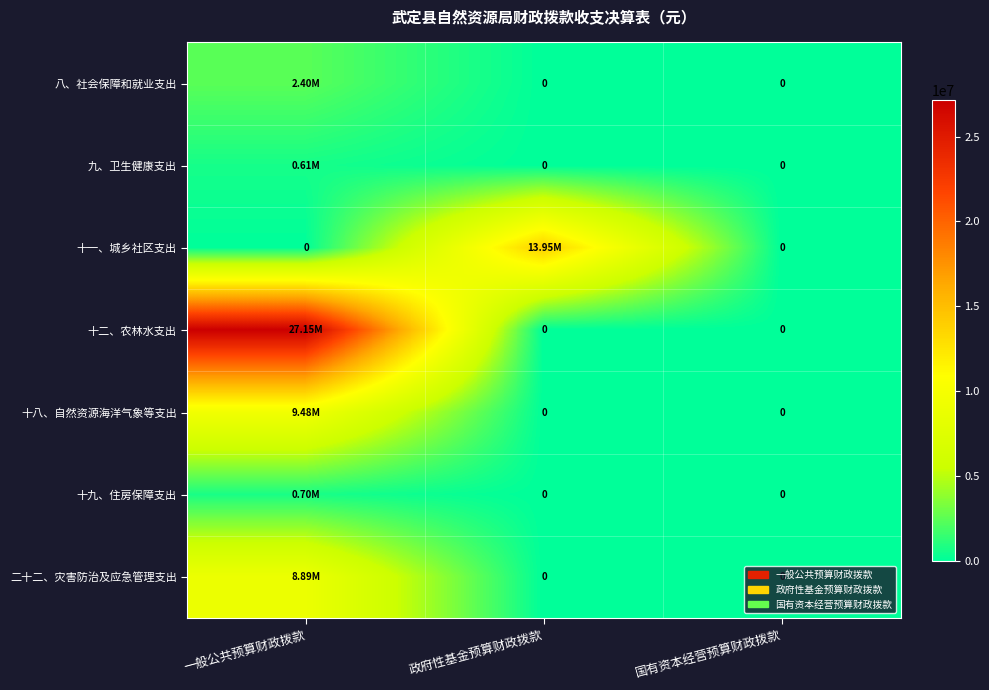

True or false: 二十二、灾害防治及应急管理支出 has a value of 0.0 at 政府性基金预算财政拨款.

True